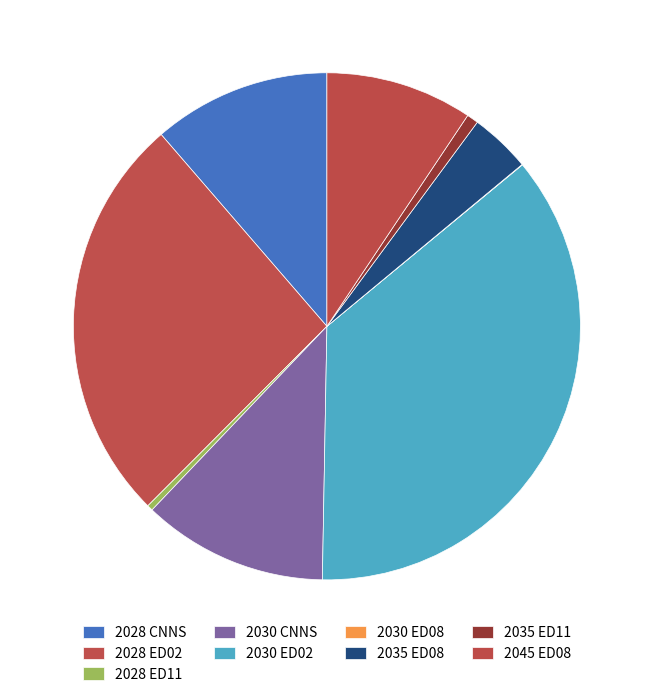

How many slices are in this pie chart?

9